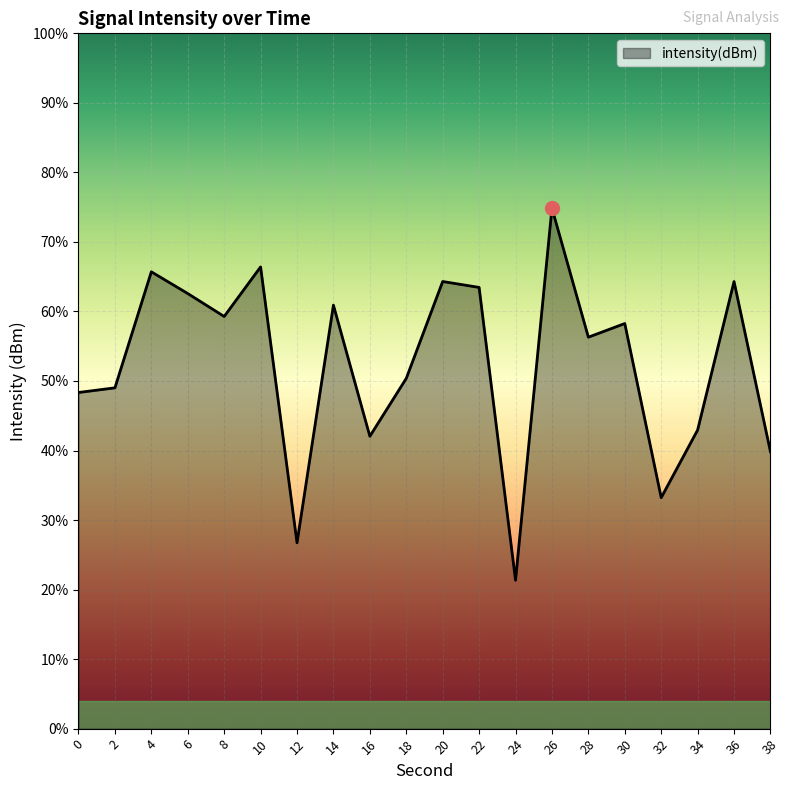

At which category does the chart reach its peak across all series?

26